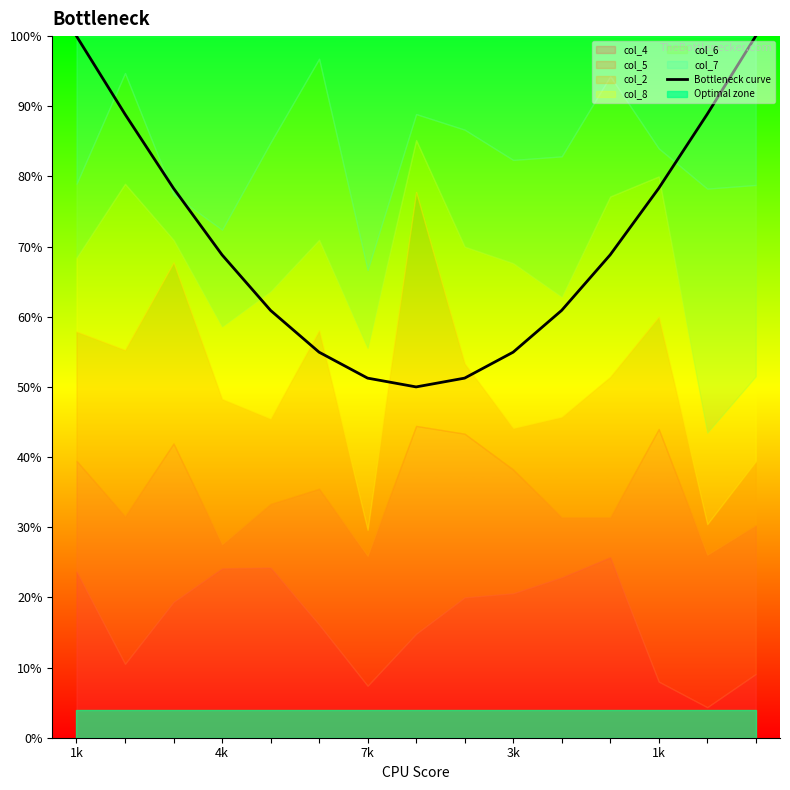

Rank the categories by value from highest to lowest.

1k, 14, 4k, 13, 7k, 12, 3k, 11, 1k, 10, 5, 9, 6, 8, 7